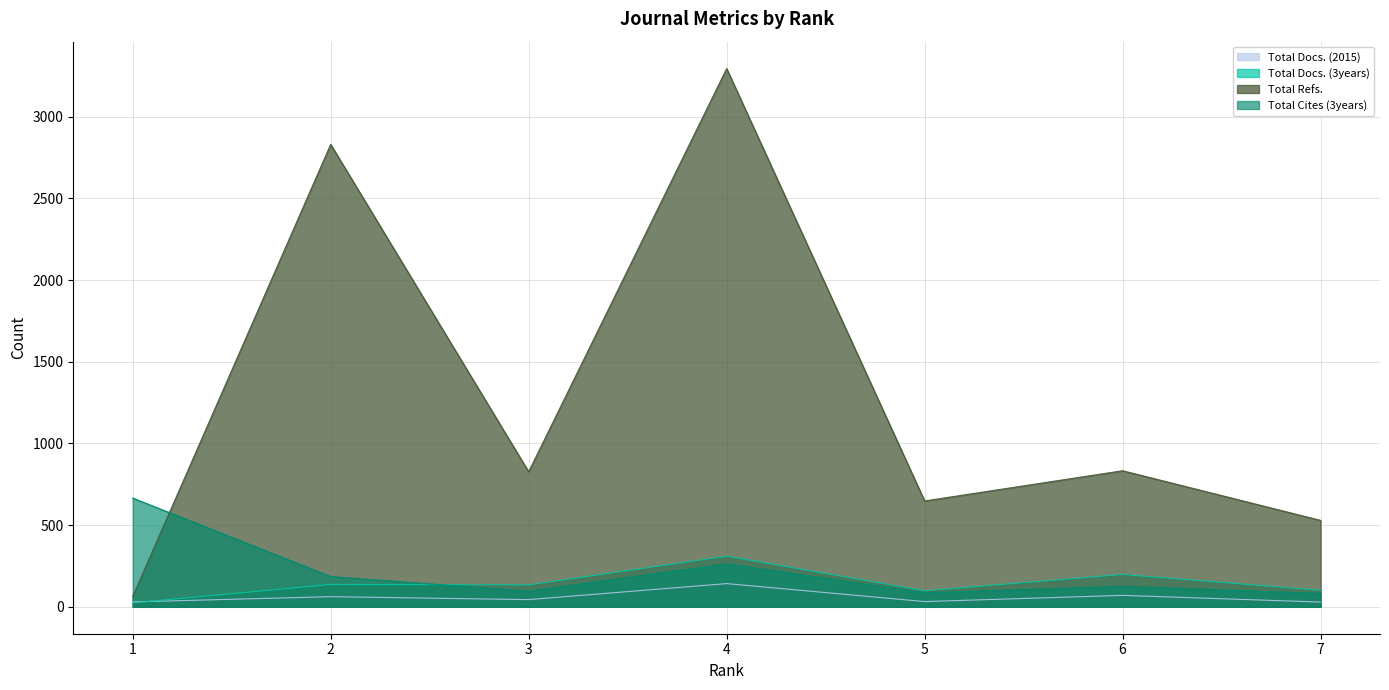

What is the difference between the maximum and minimum values in the Total Docs. (2015) series?

113